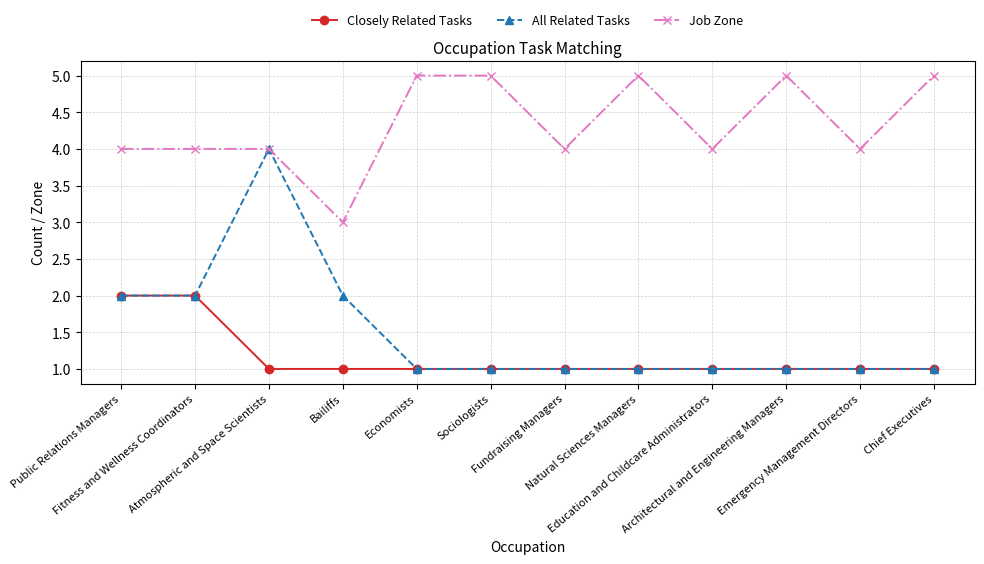

True or false: Job Zone and Closely Related Tasks cross at least once.

False